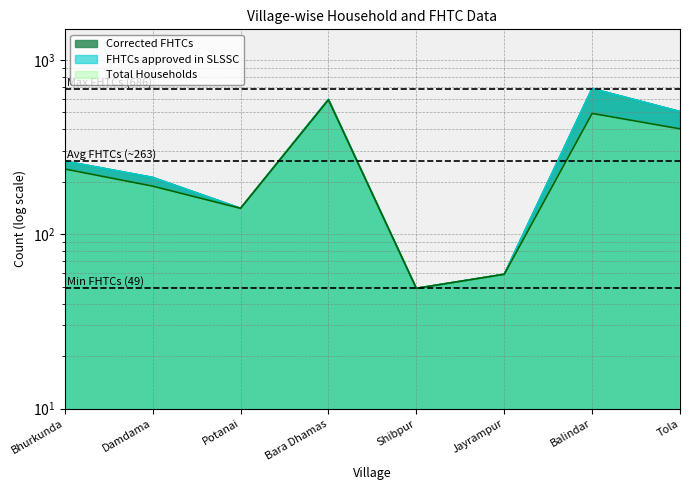

How many series are shown in this chart?

3